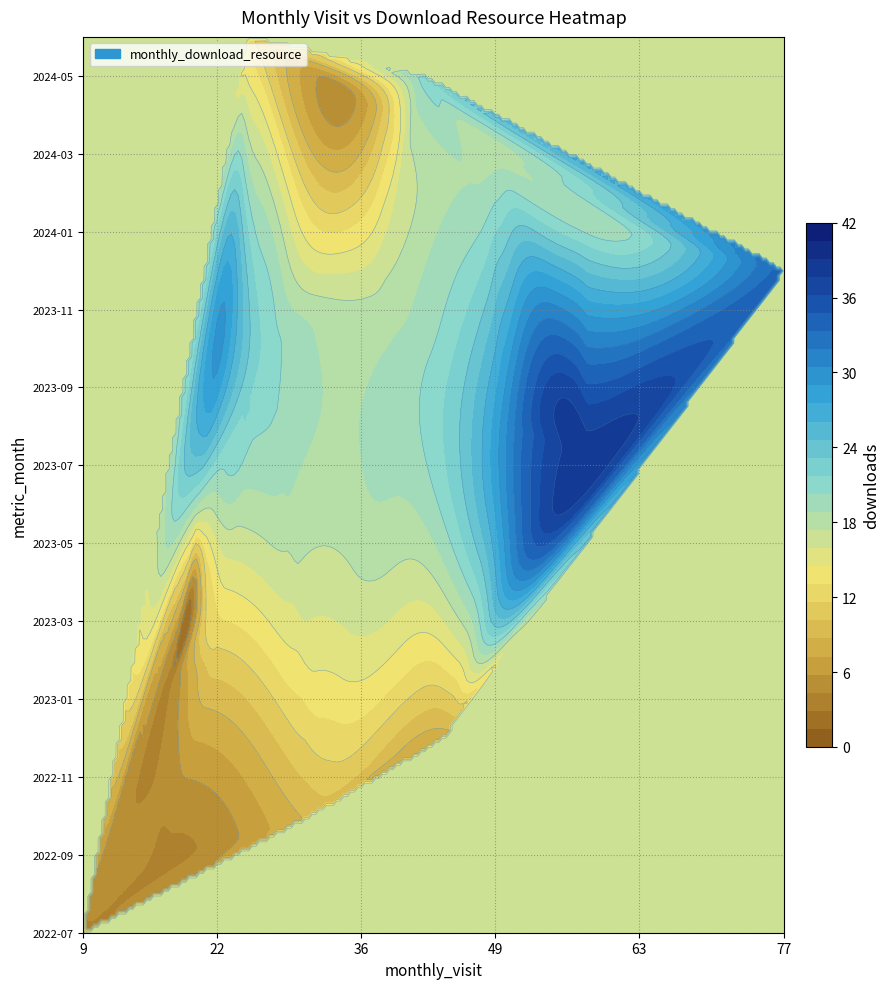

Which has a higher value, monthly_download_resource or monthly_visit?

monthly_visit